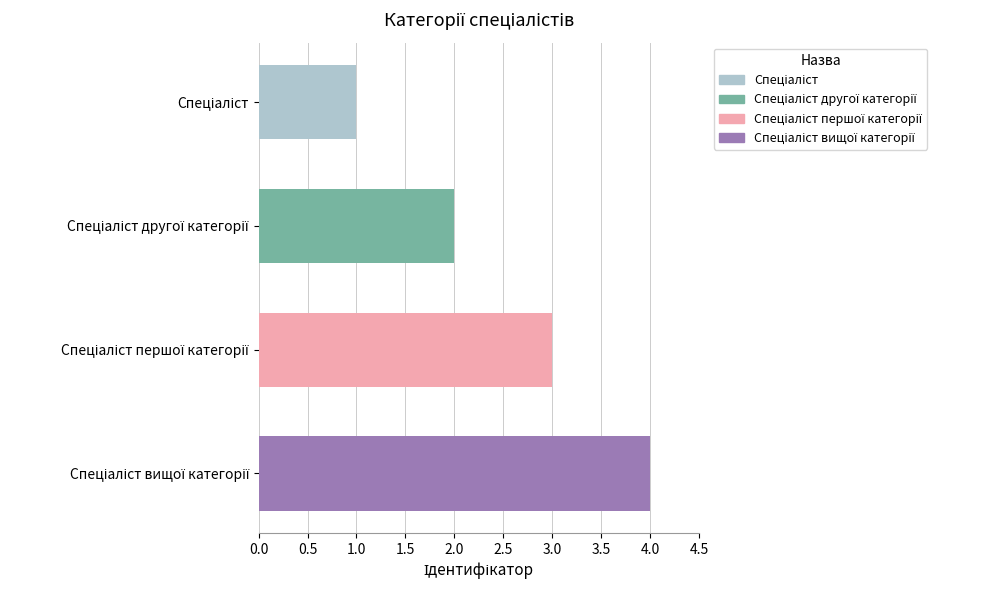

Does the chart contain stacked bars?

No